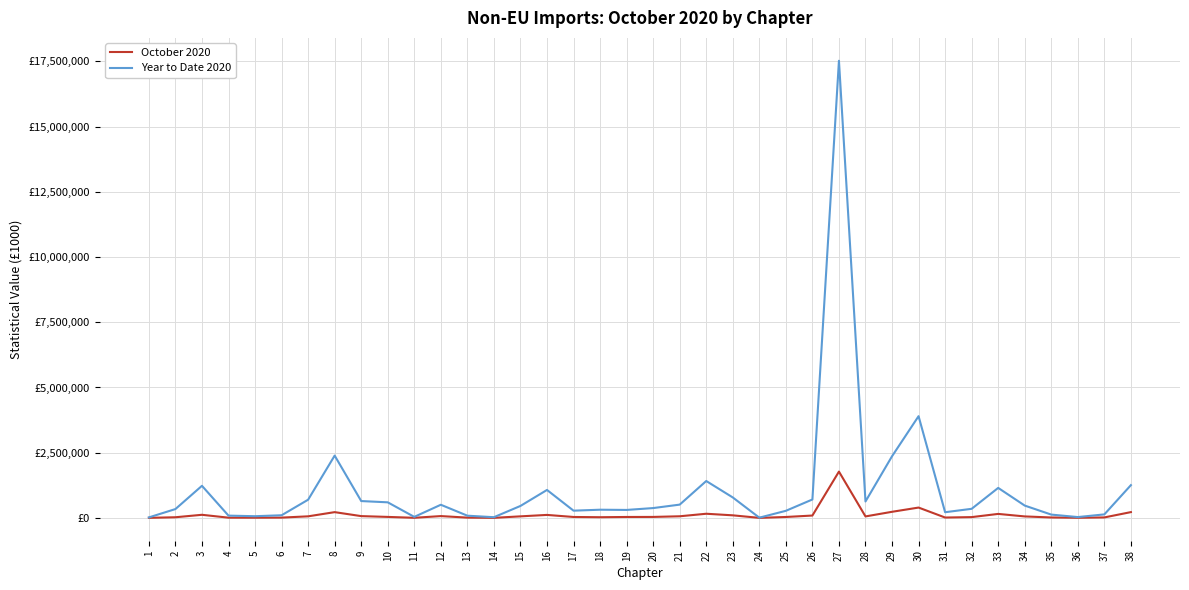

What is the sum of the October 2020 values at 31 and 28?

69840